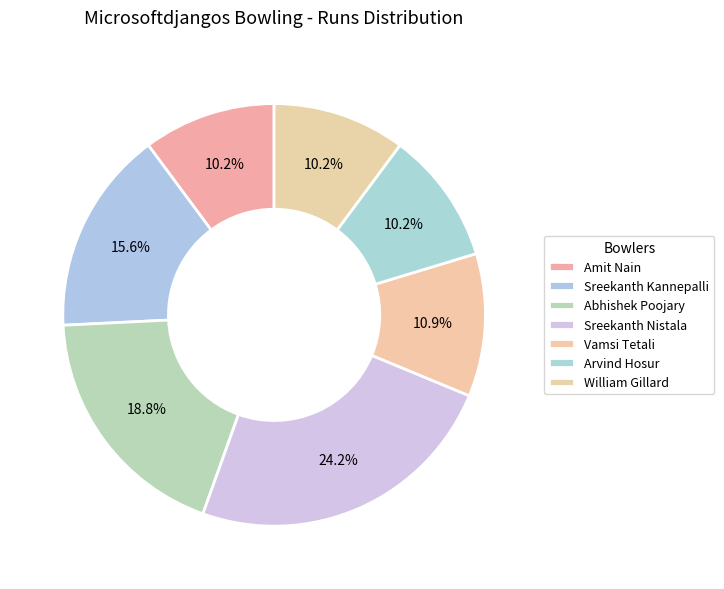

How many segments does this pie chart have?

7